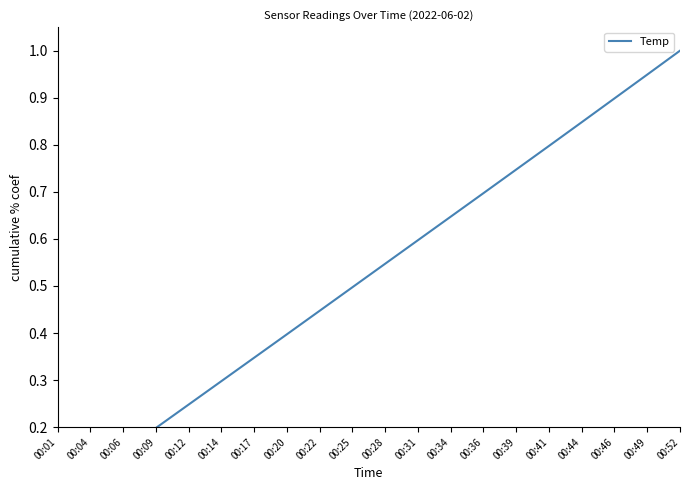

What is the sum of all values?

10.5